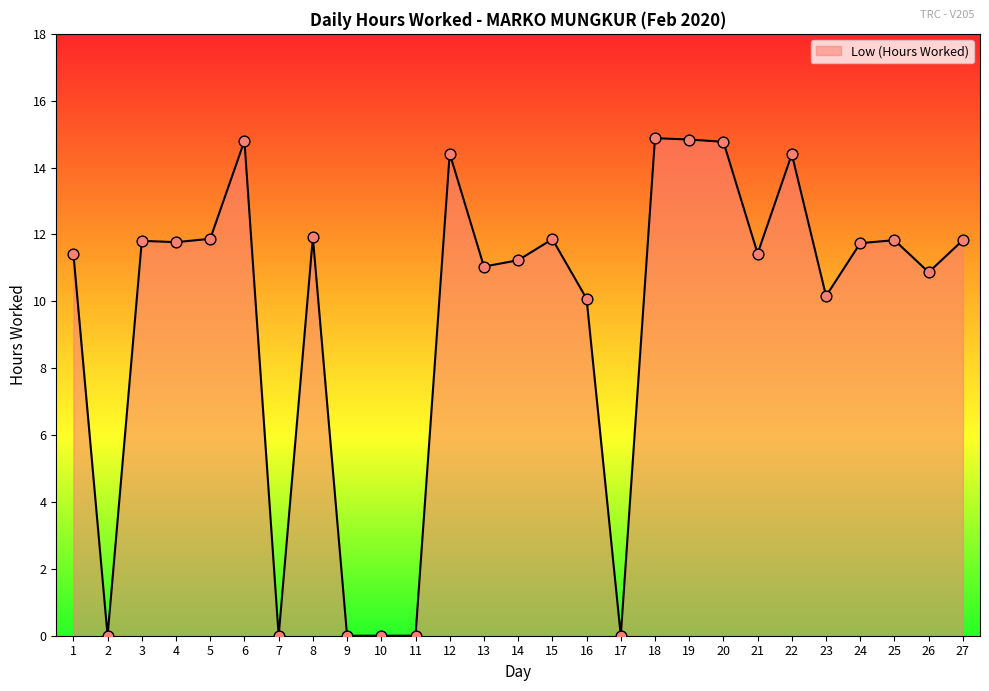

What is the change in value from 10 to 27?

+11.8